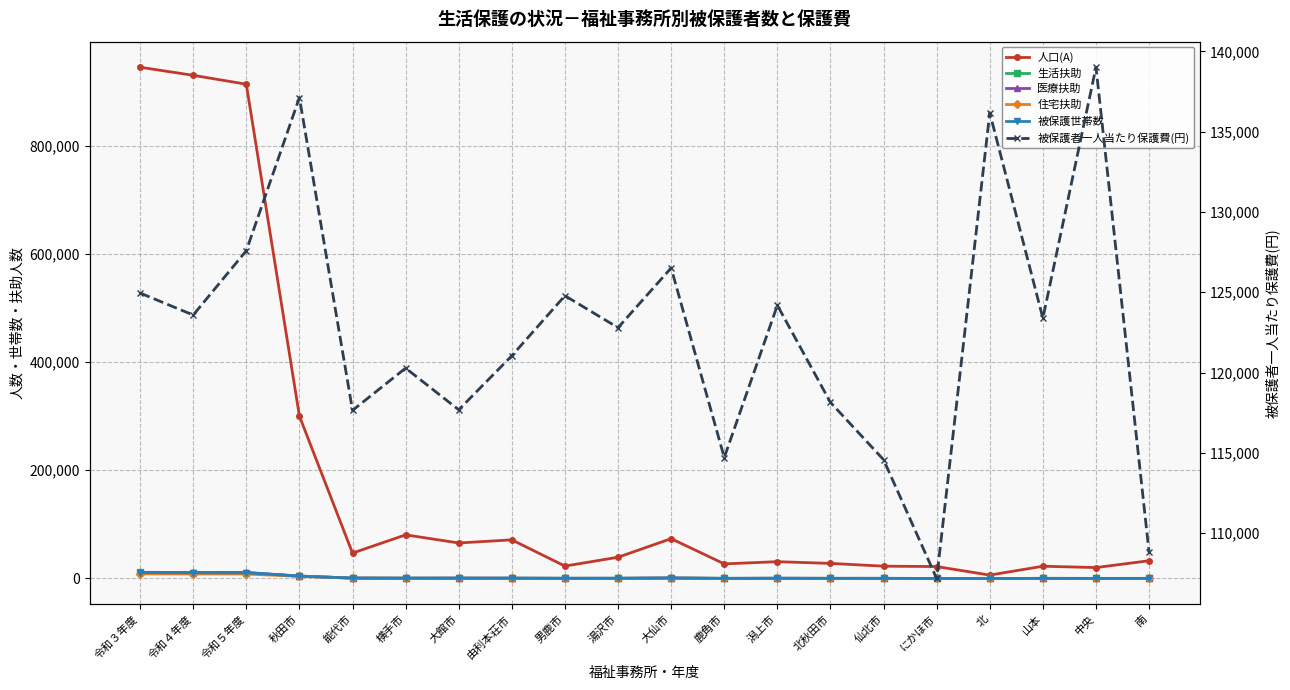

Does the chart have visible grid lines?

Yes